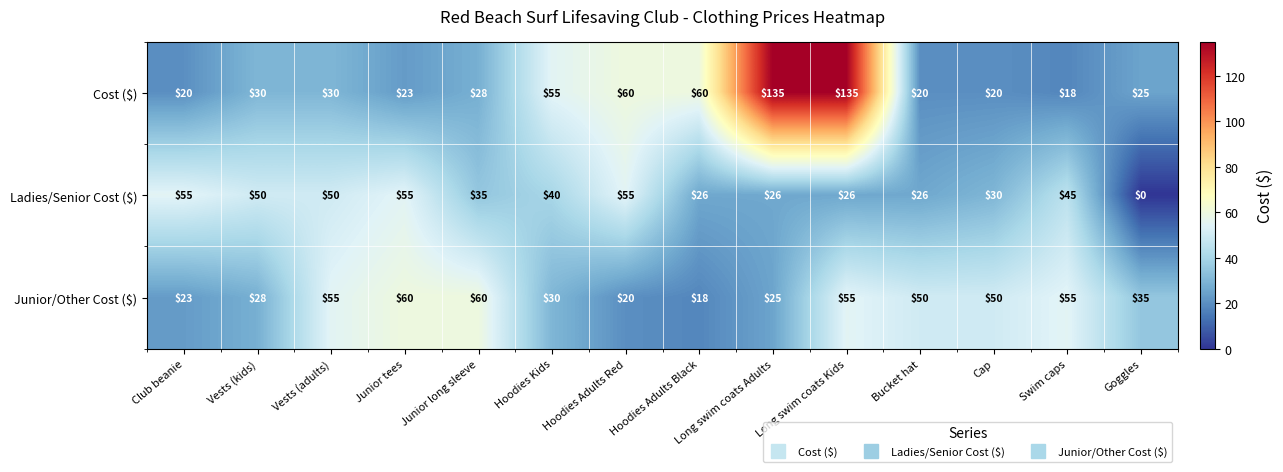

At which label does Junior/Other Cost ($) reach its minimum?

Hoodies Adults Black